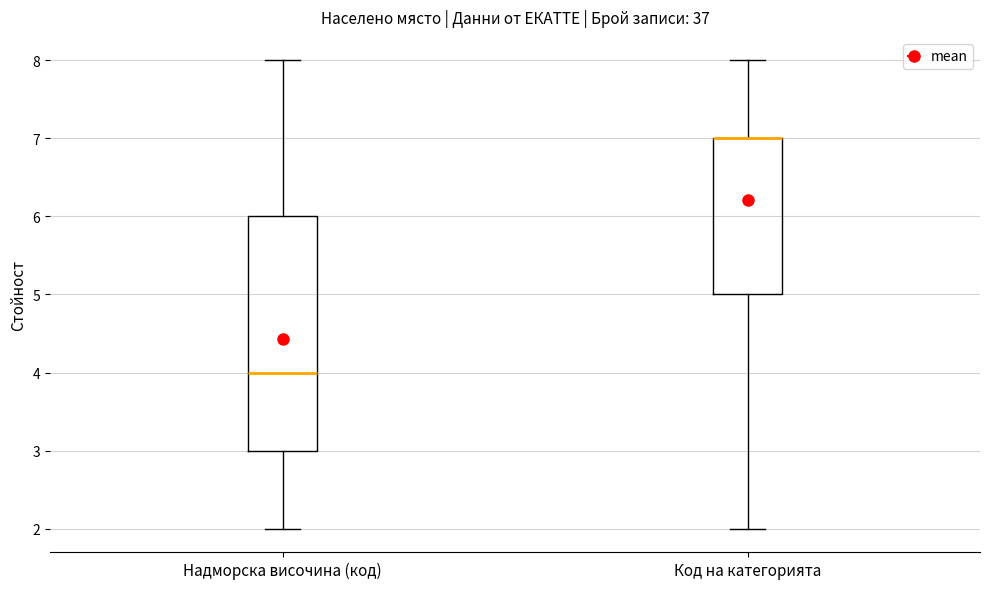

Reading left to right, read every box against the y-axis: the position of its median line, the range the box covers, and the ends of its whiskers. The values are not printed on the chart, so give them approximately, as read against the axis.

Надморска височина (код): median 4, box 3 to 6, whiskers 2 to 8
Код на категорията: median 7 (drawn on the box's upper edge), box 5 to 7, whiskers 2 to 8